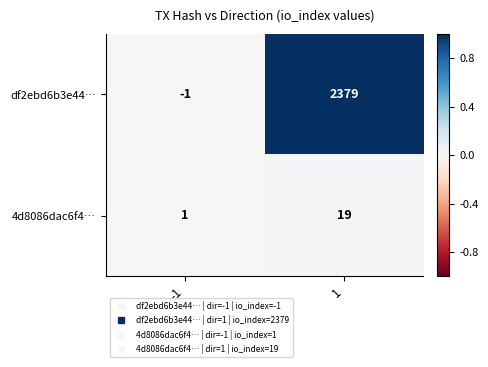

Rank the series at 1 from highest to lowest value.

df2ebd6b3e44…, 4d8086dac6f4…